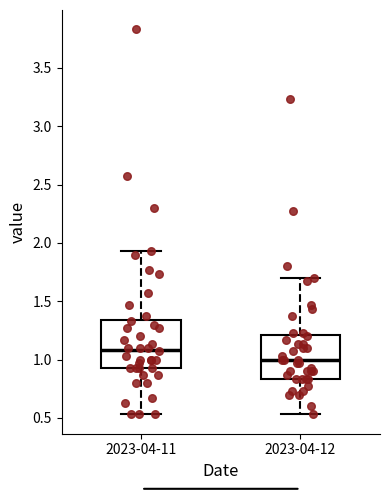

Reading left to right, read every box against the y-axis: the position of its median line, the range the box covers, and the ends of its whiskers. The values are not printed on the chart, so give them approximately, as read against the axis.

2023-04-11: median 1.10, box 0.95 to 1.35, whiskers 0.55 to 1.95
2023-04-12: median 1.00, box 0.85 to 1.20, whiskers 0.55 to 1.70